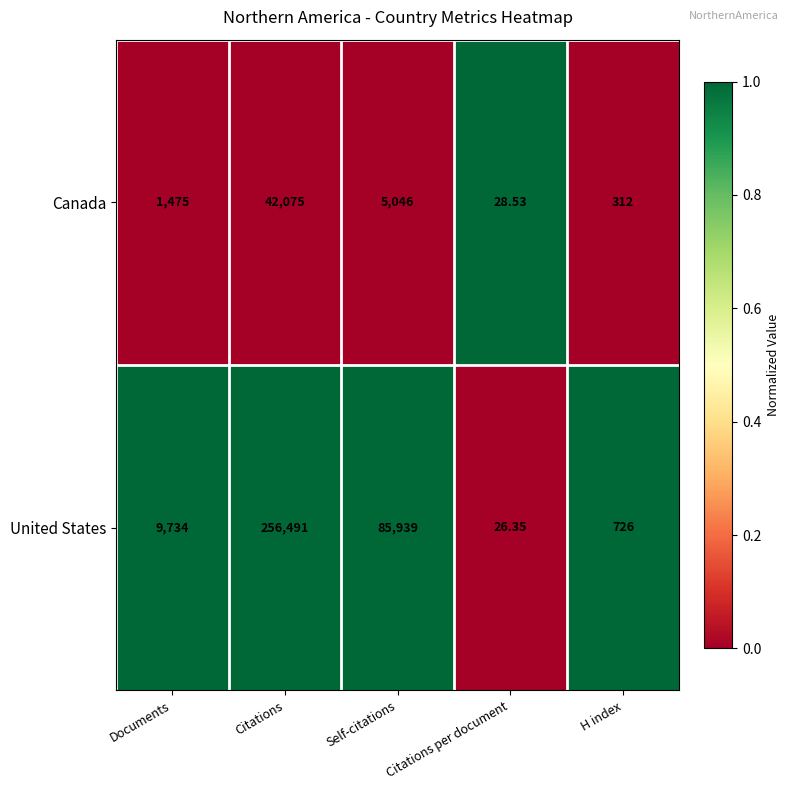

At which label does United States reach its peak?

Citations